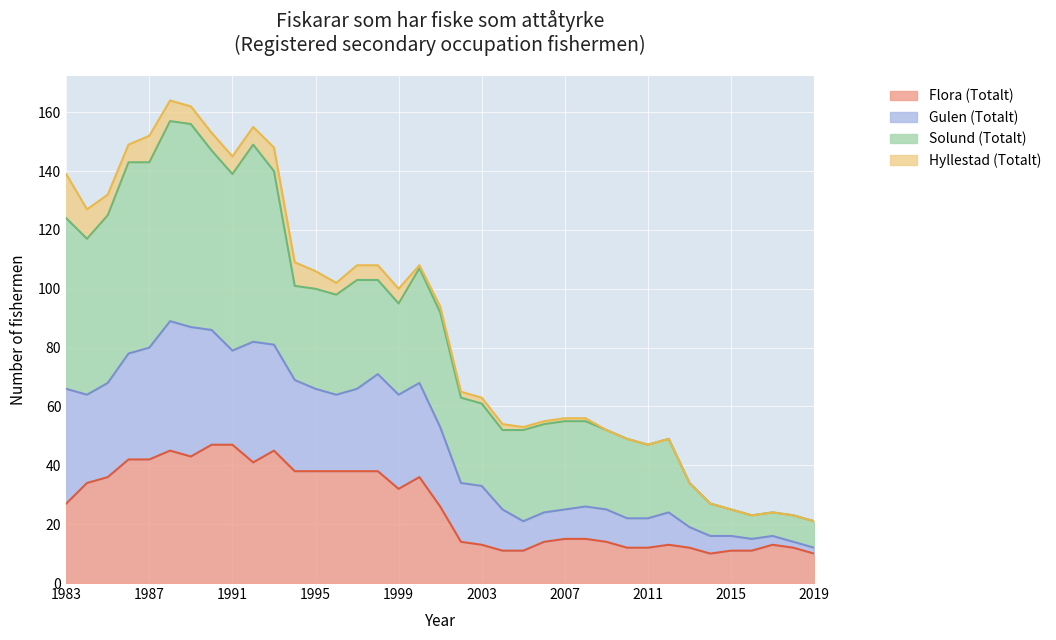

True or false: Gulen (Totalt) has more than 1 interior local peaks.

True